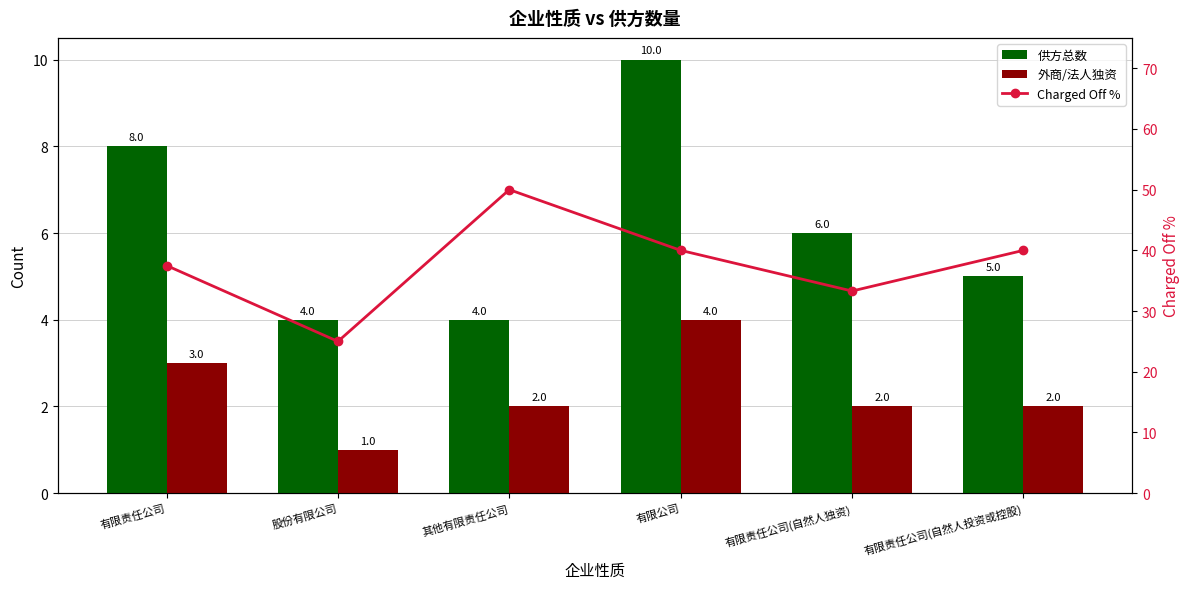

True or false: Charged Off % has a value of 17.5 at 有限责任公司.

False